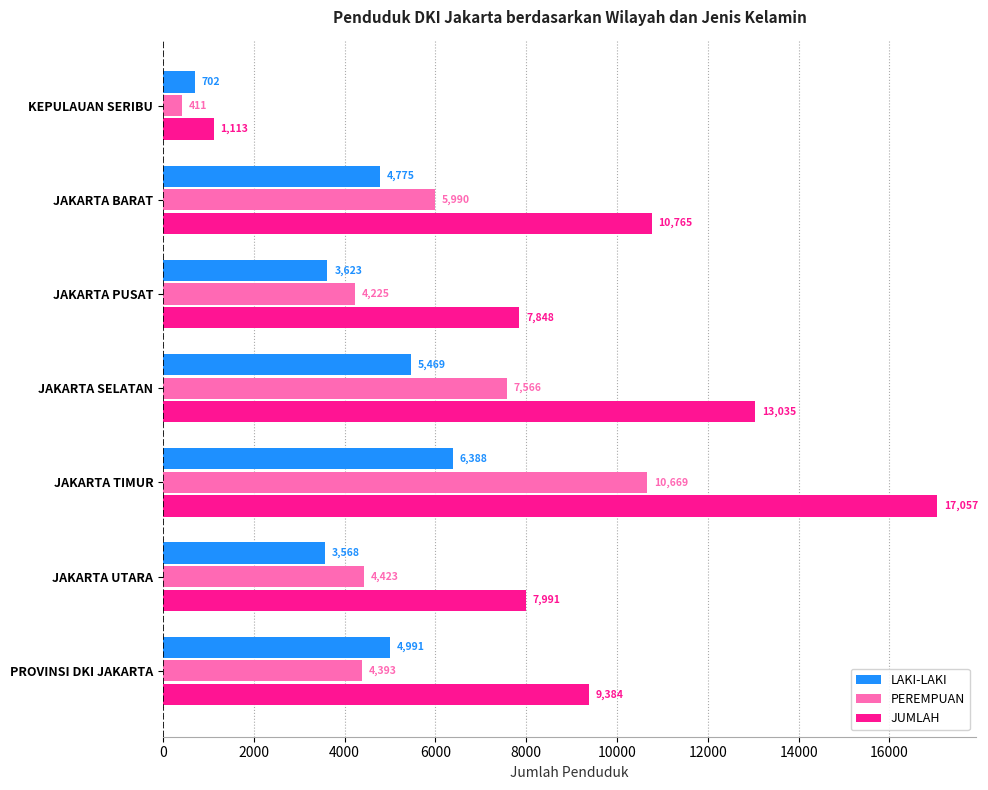

At which label is PEREMPUAN closest to 5540?

JAKARTA BARAT